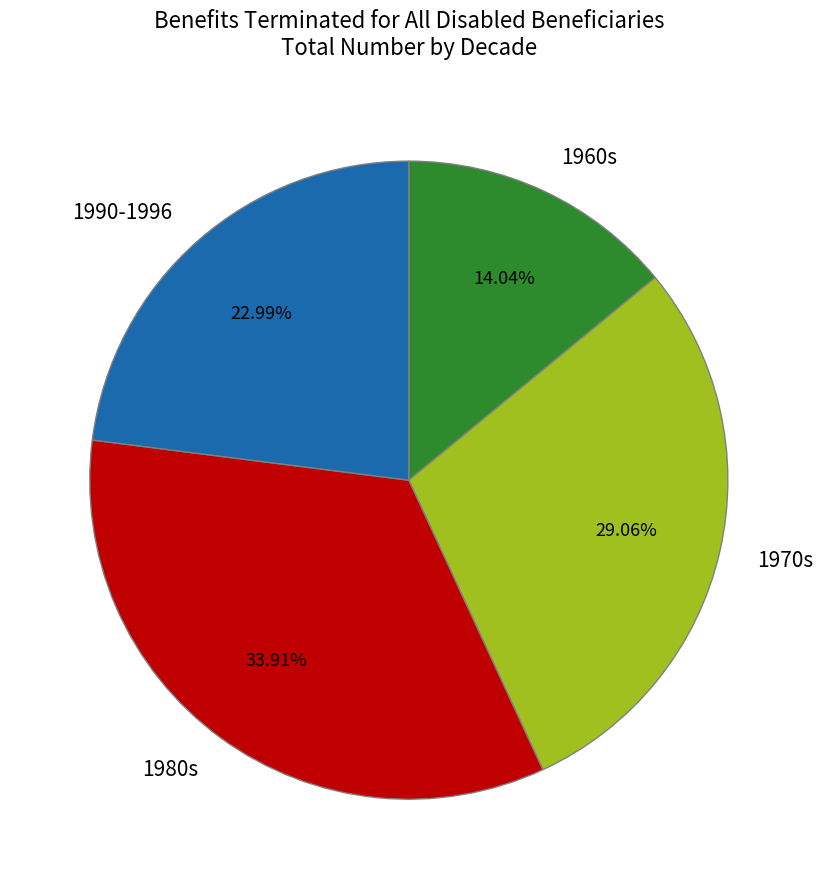

Does any single category account for the majority?

No